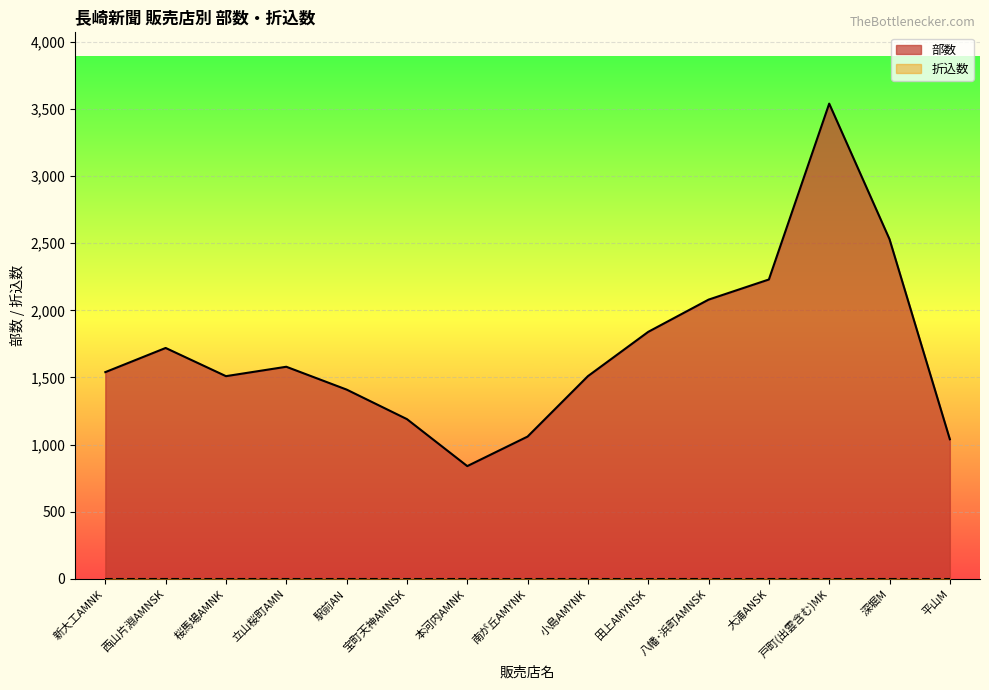

Between 本河内AMNK and 戸町(出雲含む)MK, which is larger?

戸町(出雲含む)MK